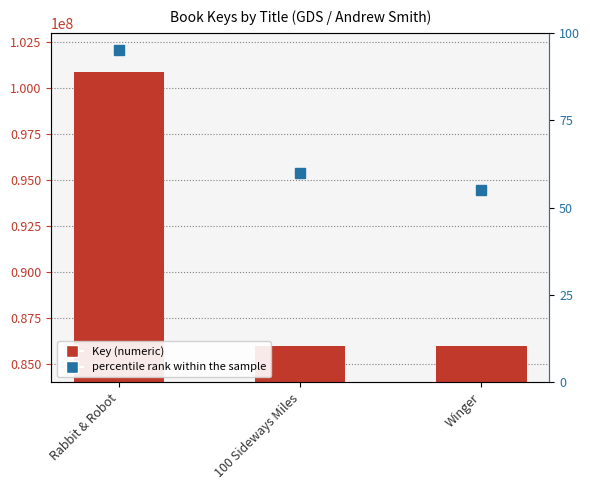

What is the label of the 3rd bar from the right?

Rabbit & Robot